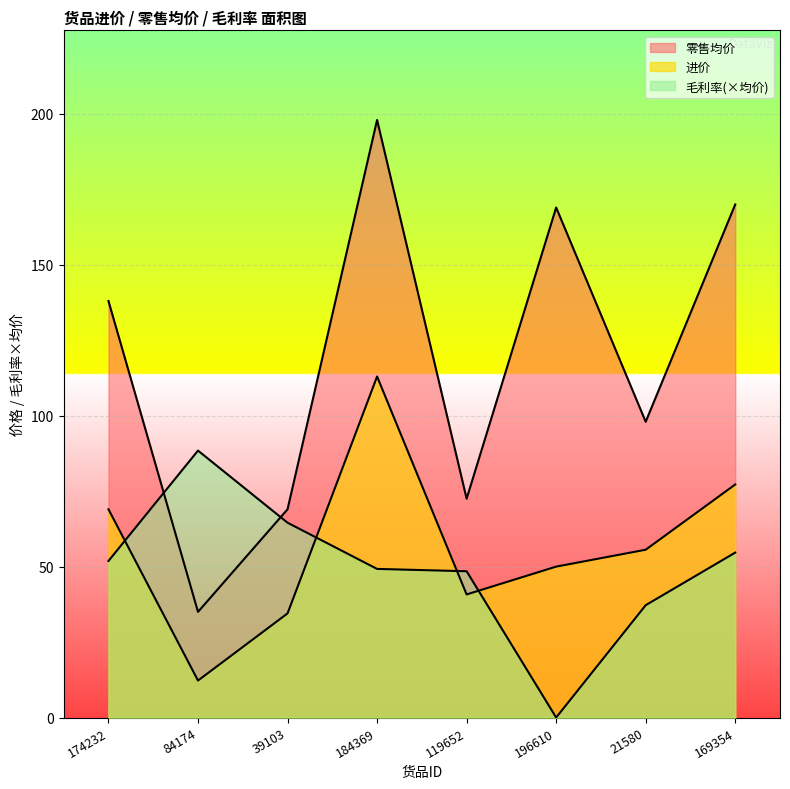

The 零售均价 series shows 98.0 at 21580. True or false?

True